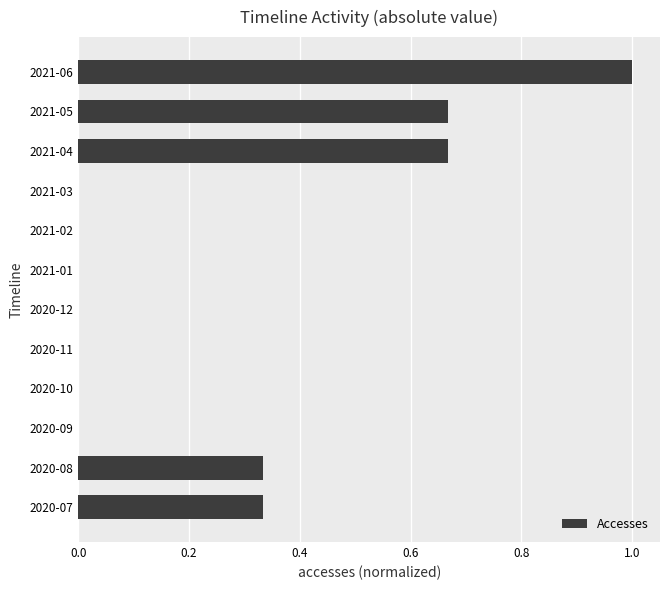

What is the greatest value displayed?

1.0